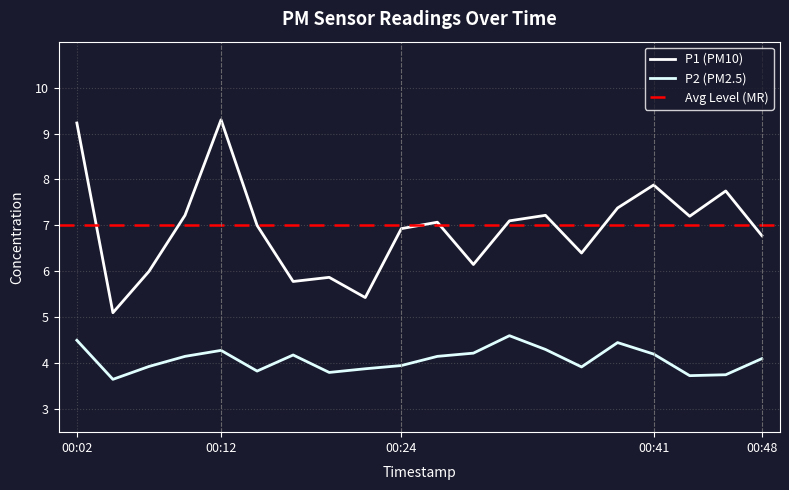

What is the value of the P2 point at the 16th from the left?

4.5